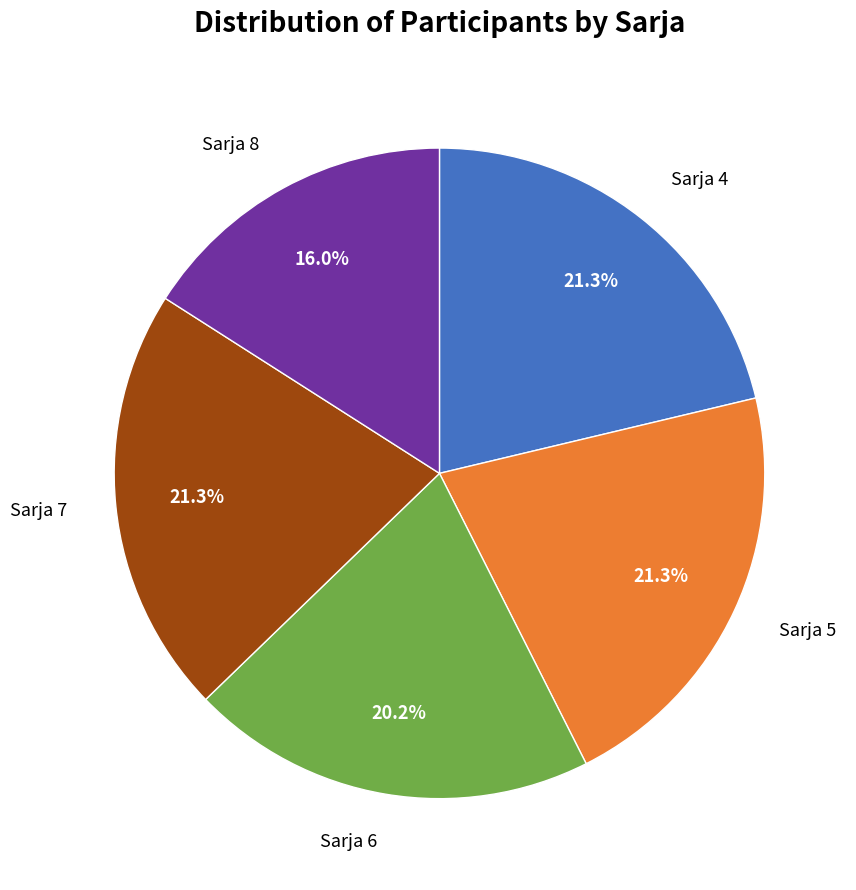

Is there any slice that represents more than half of the pie?

No